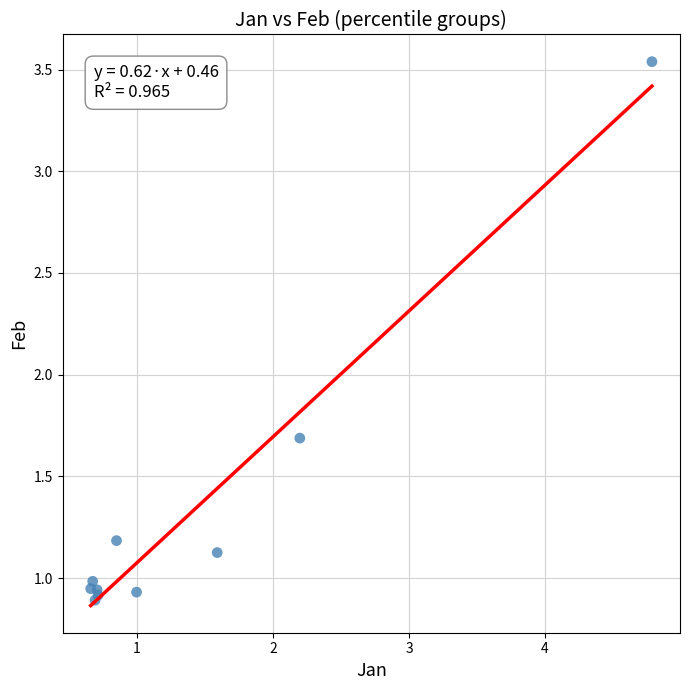

What Y value in the scatter plot is closest to 2?

1.7